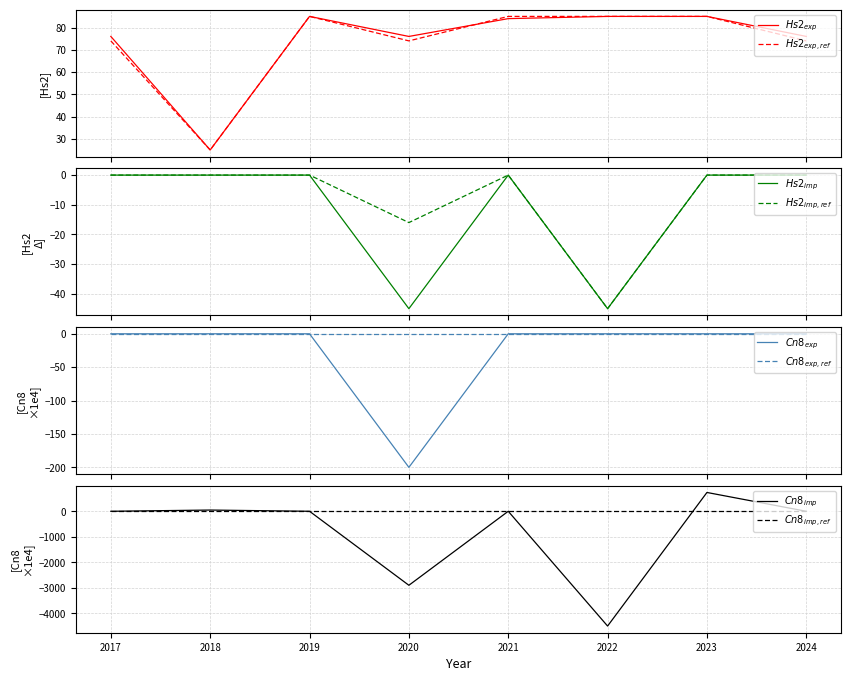

How many times do Export_Hs2_ref and Export_Hs2 cross each other?

1